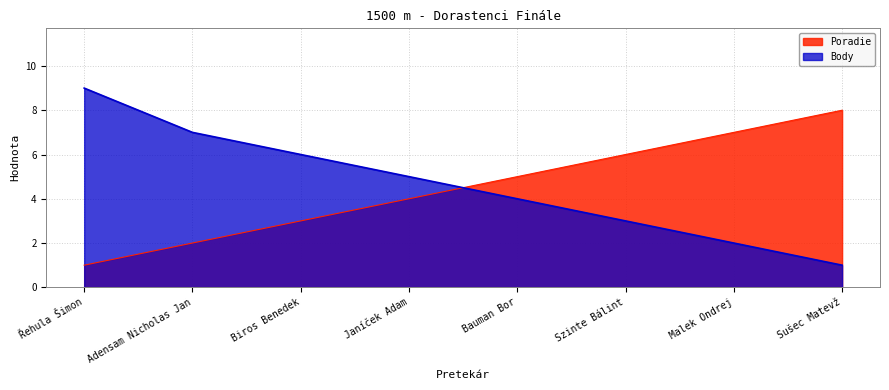

How many intersections are there between Poradie and Body?

1